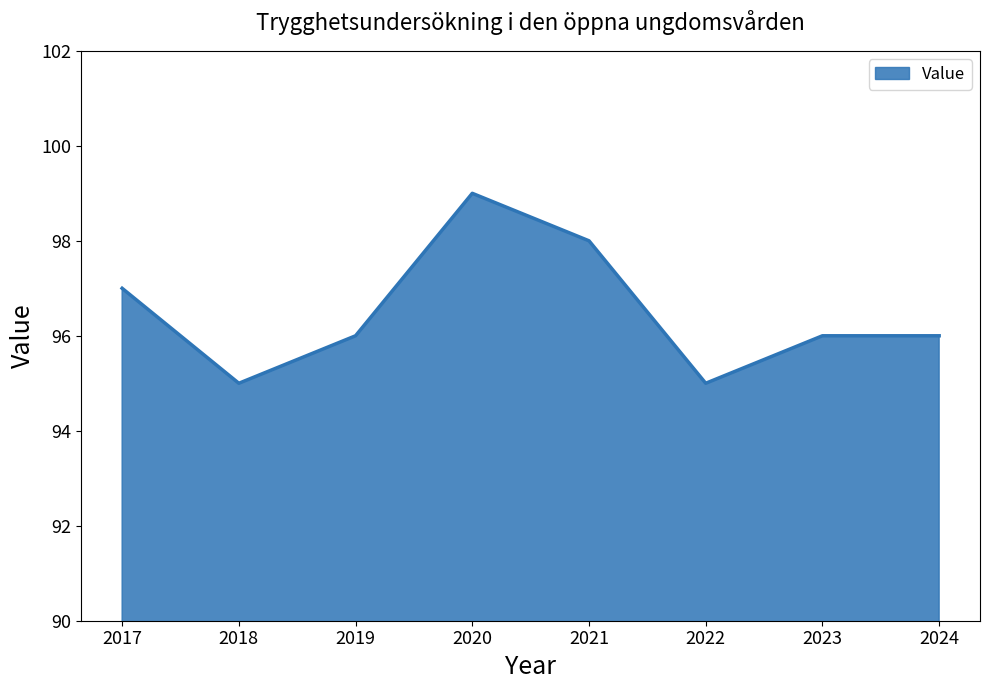

What is the ratio of the value at 2022 to the value at 2021?

1.0